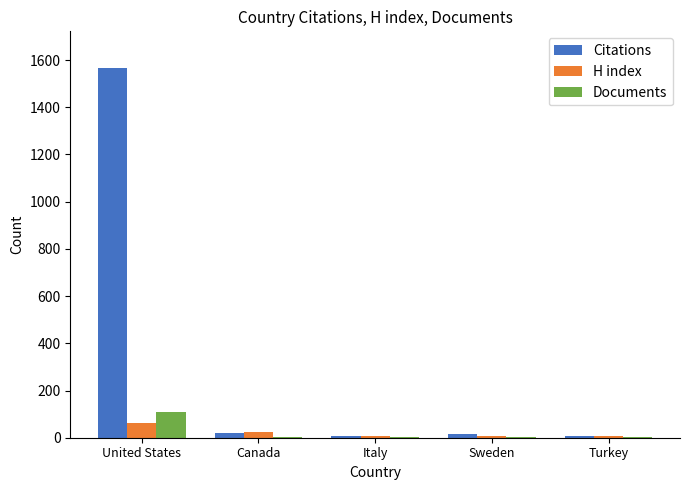

What is the sum of all Citations values?

1609